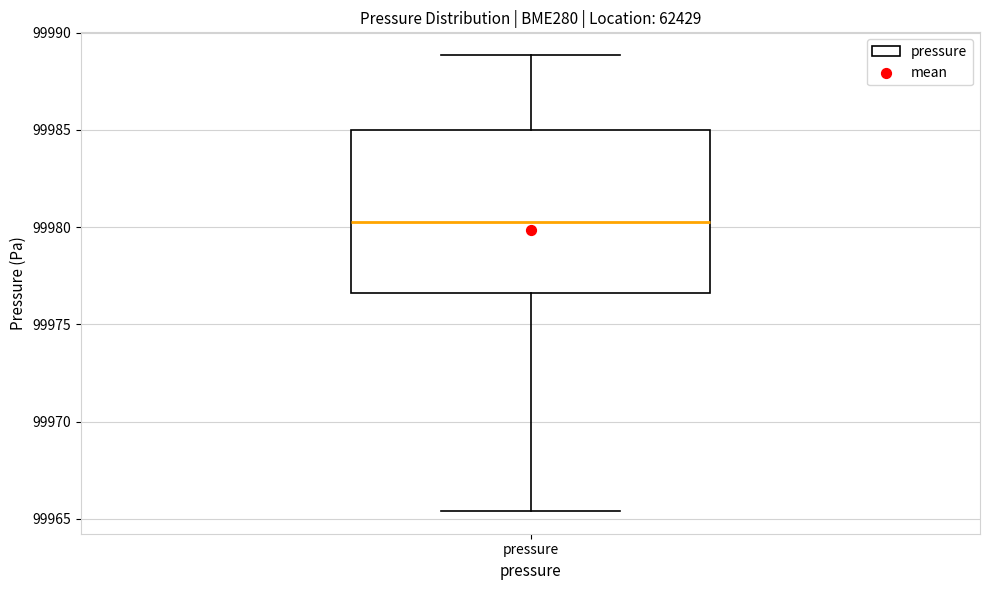

Transcribe this box plot: give where the median line is, the range the box spans, and where the two whiskers end, as read against the y-axis. The values are not printed on the chart, so give them approximately, as read against the axis.

median 99980.5, box 99976.5 to 99985.0, whiskers 99965.5 to 99989.0